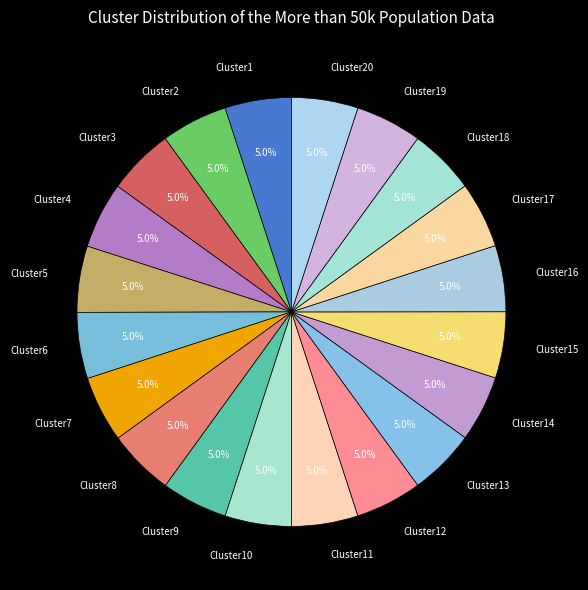

Does Cluster19 account for over 50% of the chart?

No